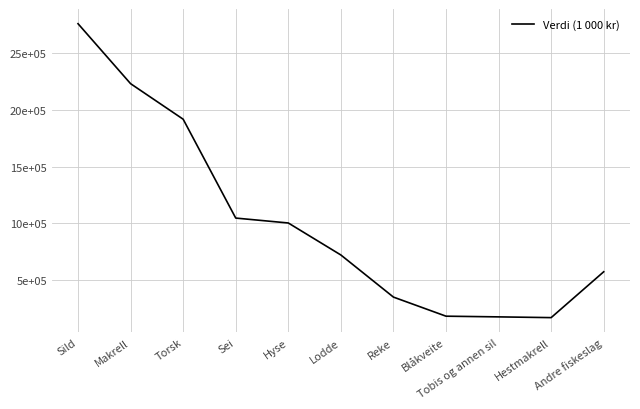

Does the chart have visible grid lines?

Yes